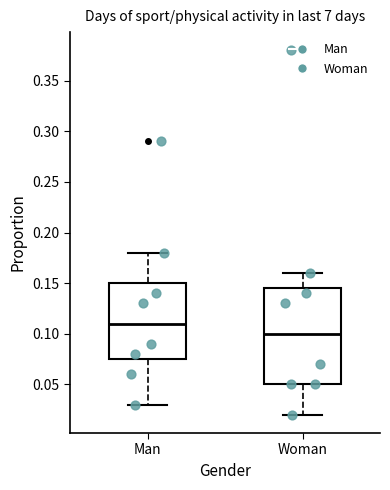

Which box has the lowest median line?

Woman